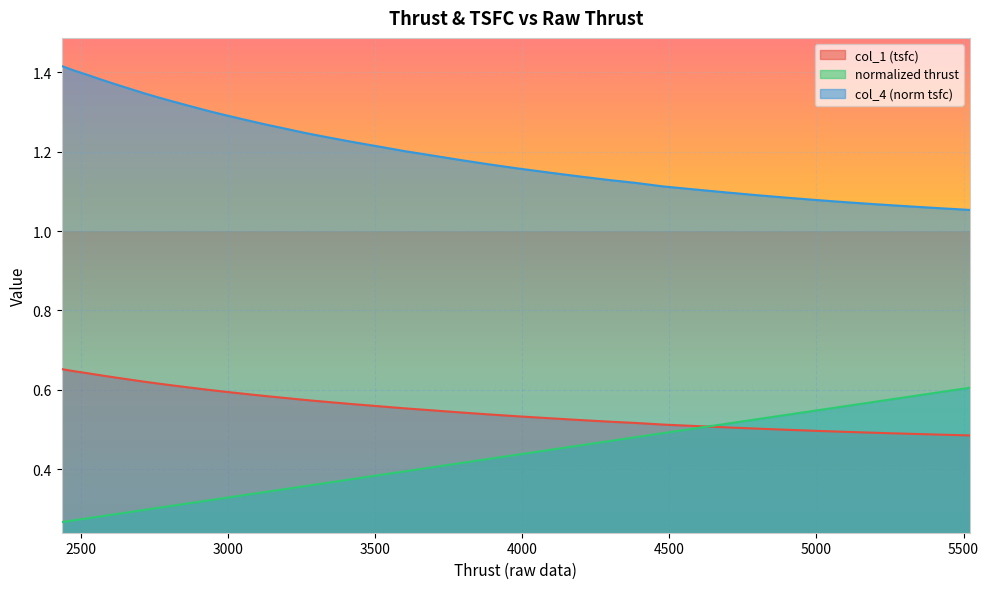

What are all the series names shown in the legend?

col_1 (tsfc), normalized thrust, col_4 (norm tsfc)